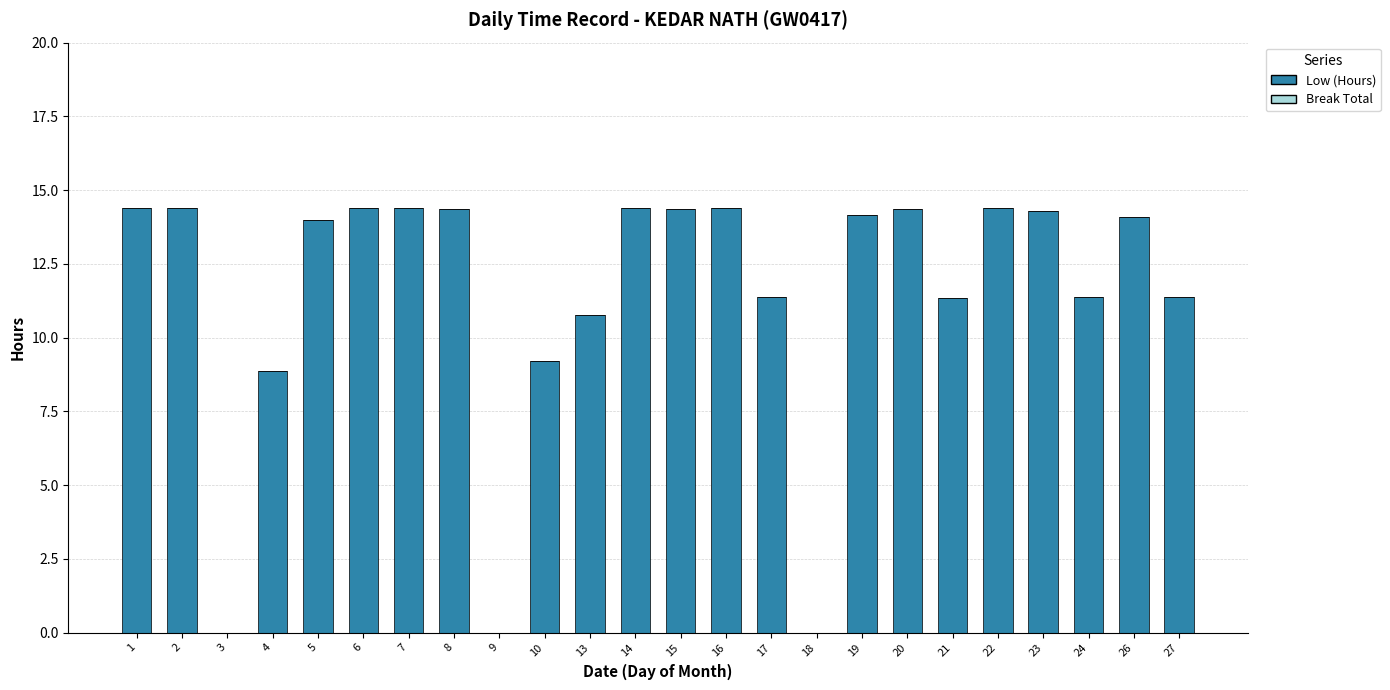

What is the sum of the values at 21 and 27?

22.7